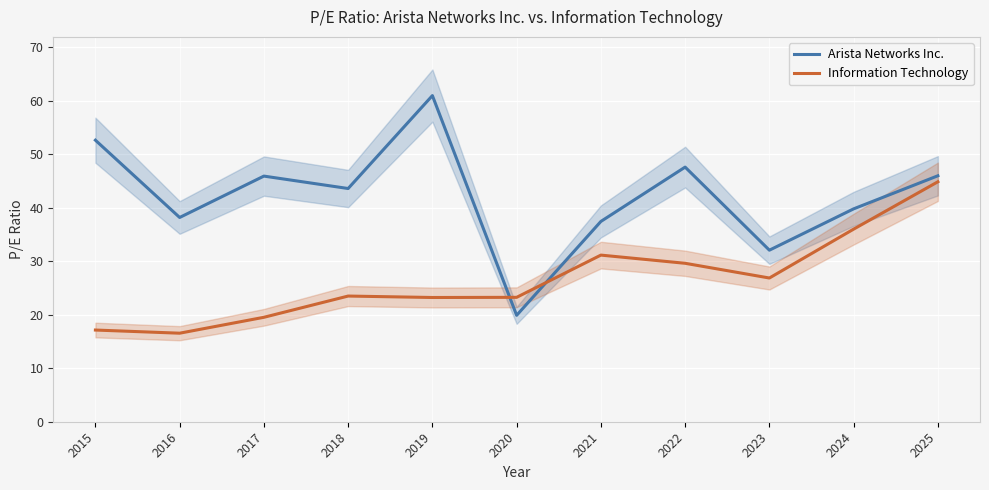

What is the difference between the second highest and minimum values in the Information Technology series?

19.4